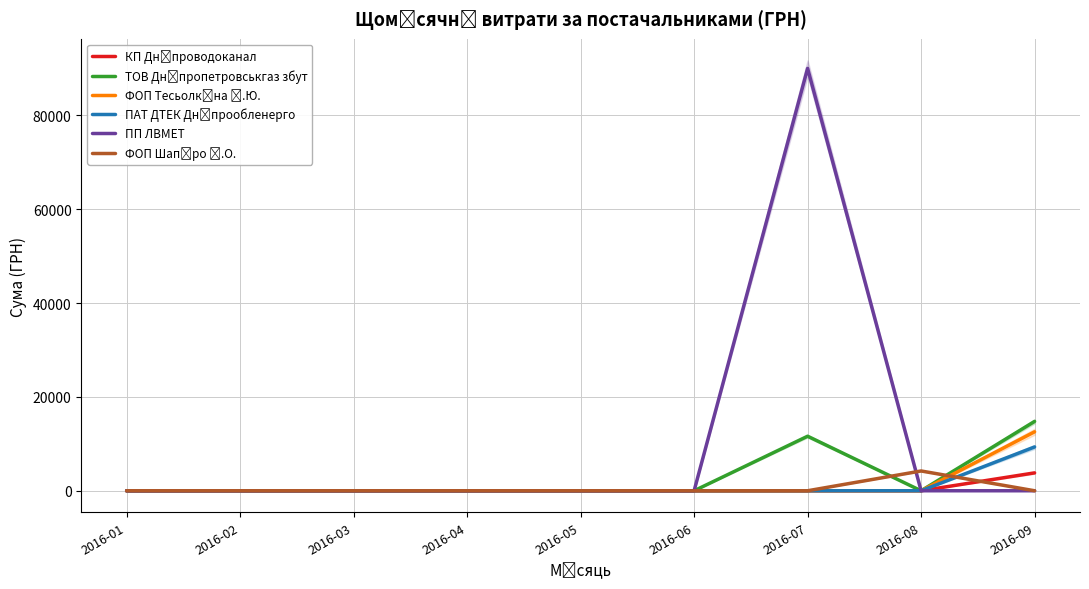

Which series has the largest total across all categories?

ПП ЛВМЕТ